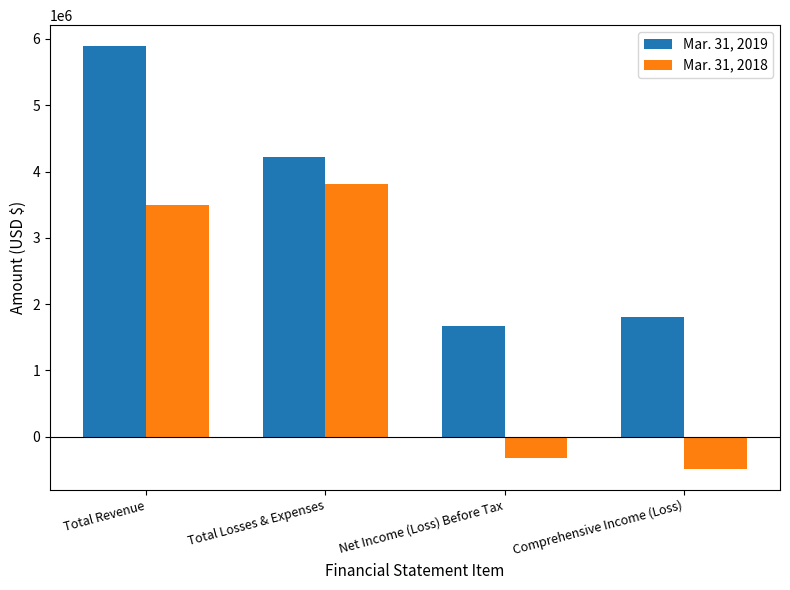

Which category has the lowest value in the Mar. 31, 2018 series?

Comprehensive Income (Loss)